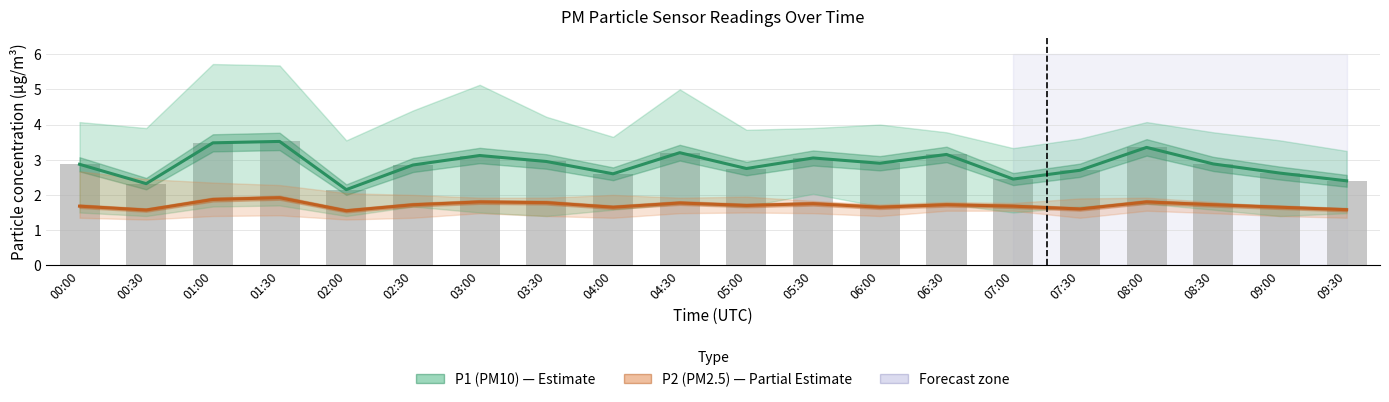

Which series has the largest total across all categories?

P1 (PM10)